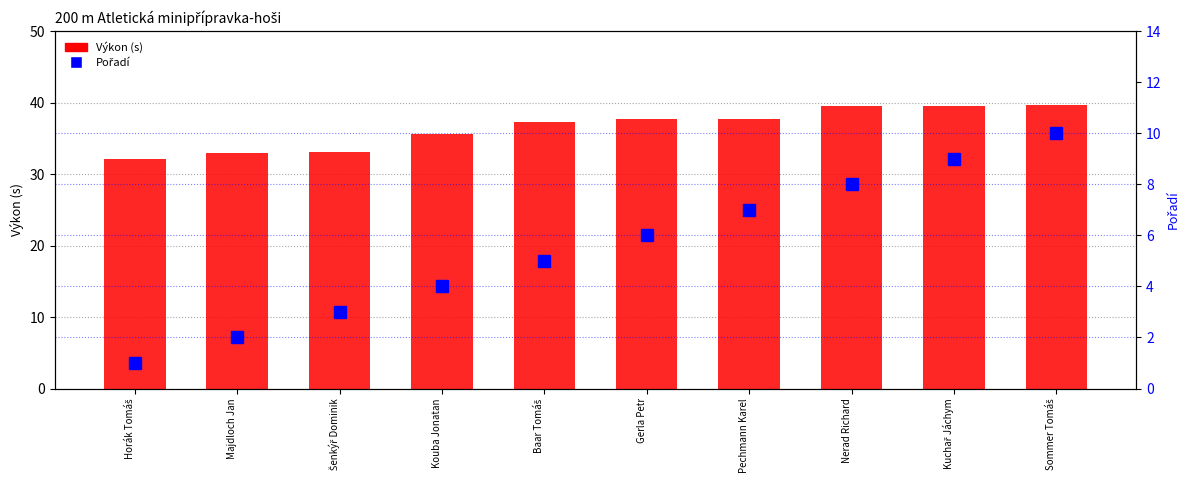

The Pořadí series shows 2.3 at Baar Tomáš. True or false?

False